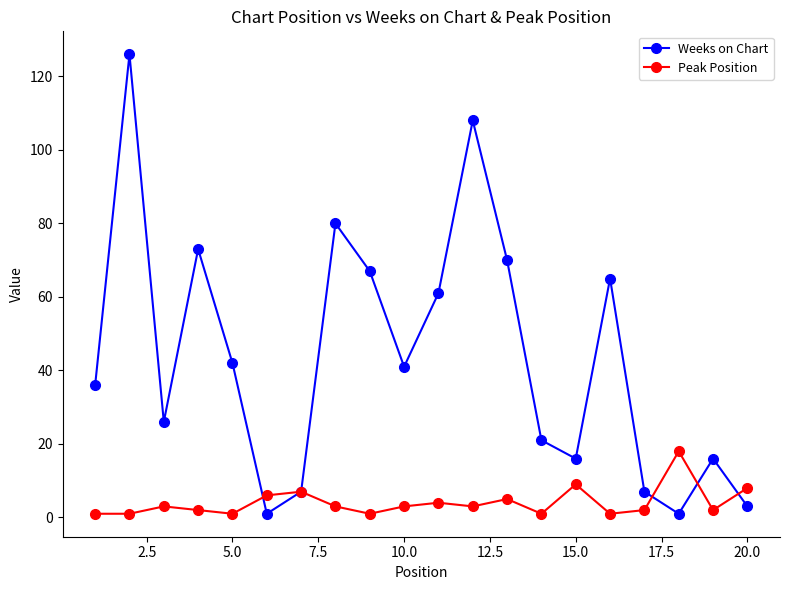

After their last crossing, which series has the higher values: Peak Position or Weeks on Chart?

Peak Position